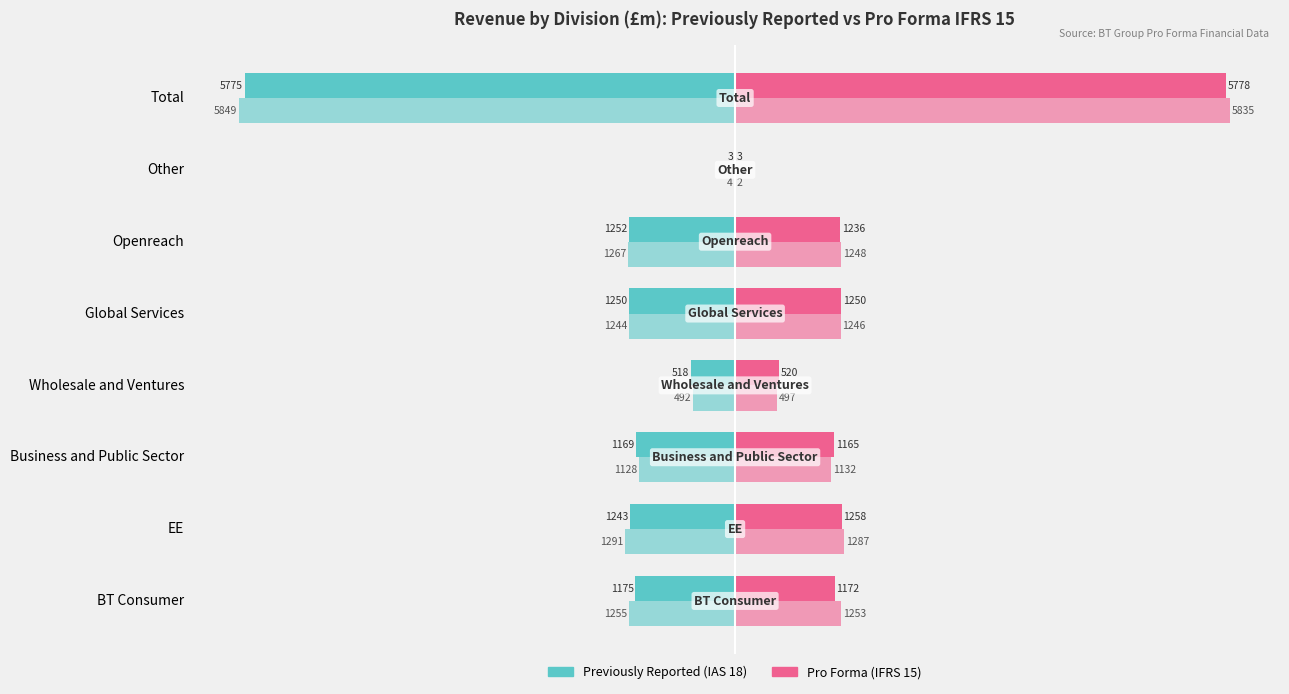

How many data points does each series have?

8